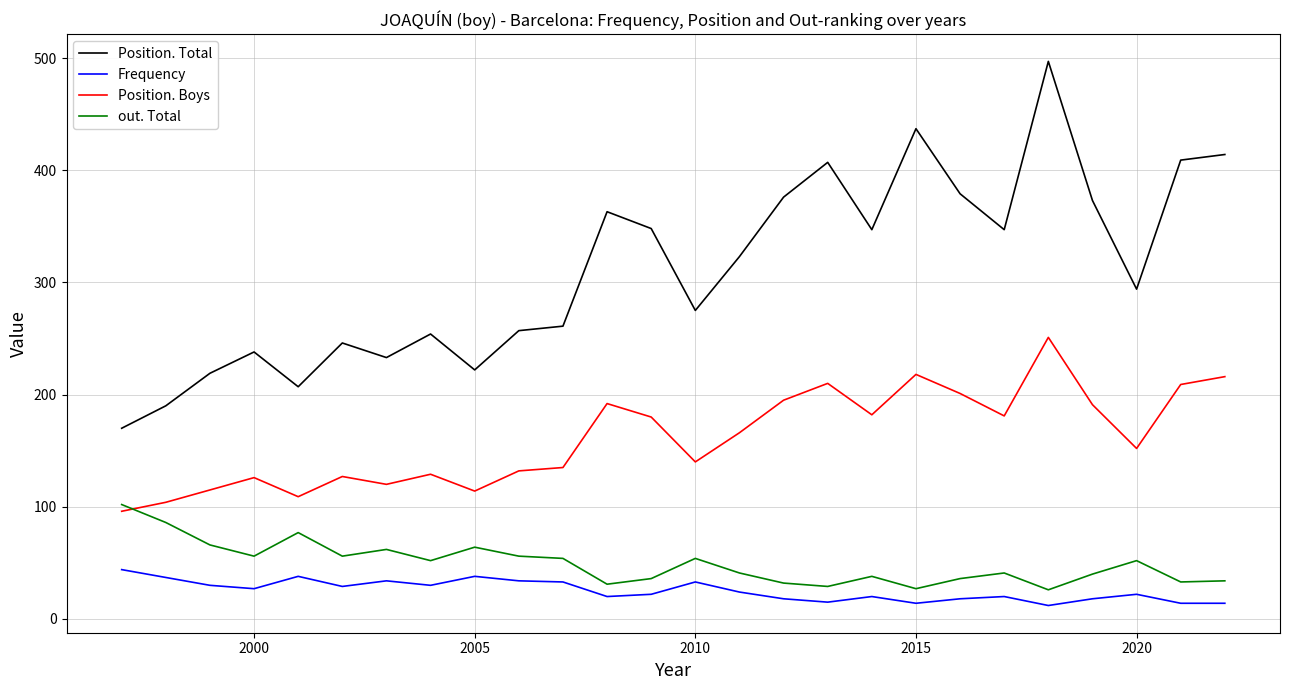

Count the number of categories in the chart.

26